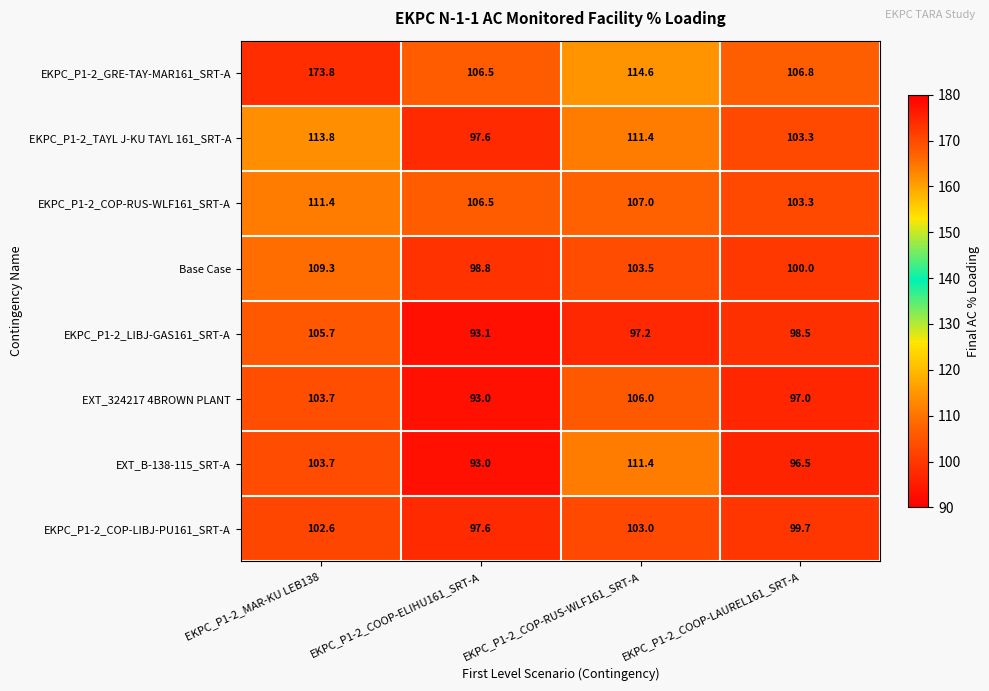

Which series has the widest spread of values?

EKPC_P1-2_GRE-TAY-MAR161_SRT-A